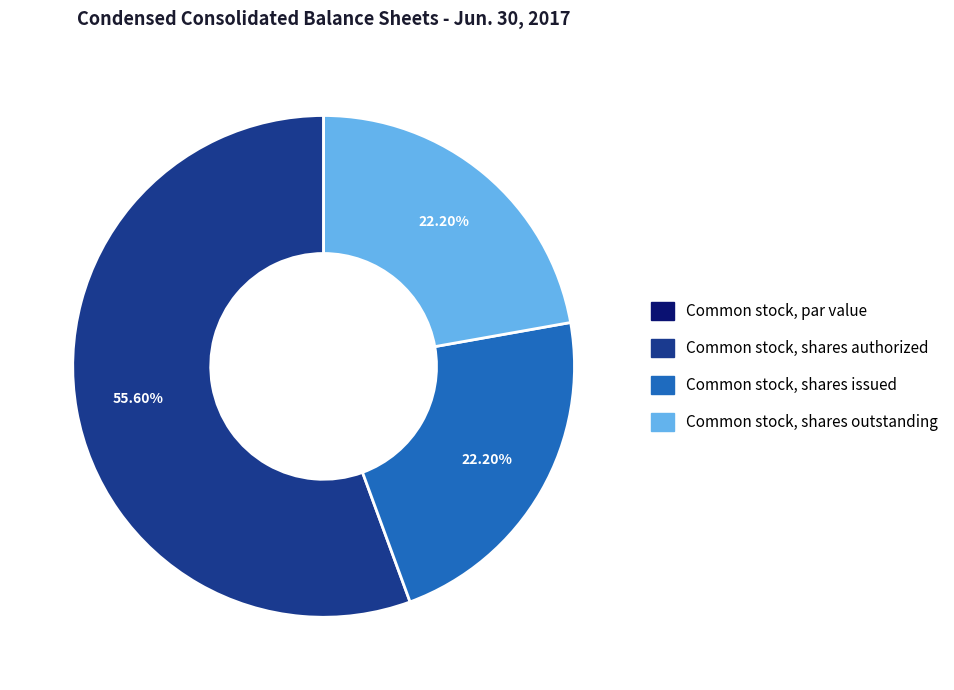

Approximately how many times larger is the value at Common stock, shares outstanding compared to Common stock, shares issued?

1.0